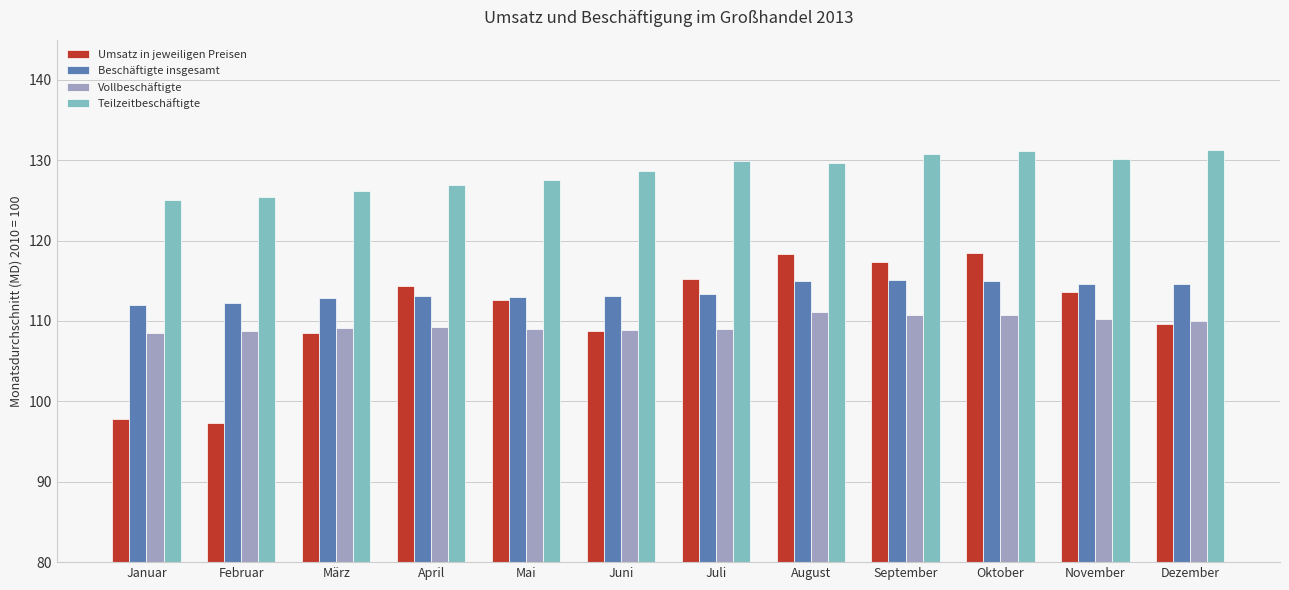

What is the label of the 12th bar from the right?

Januar